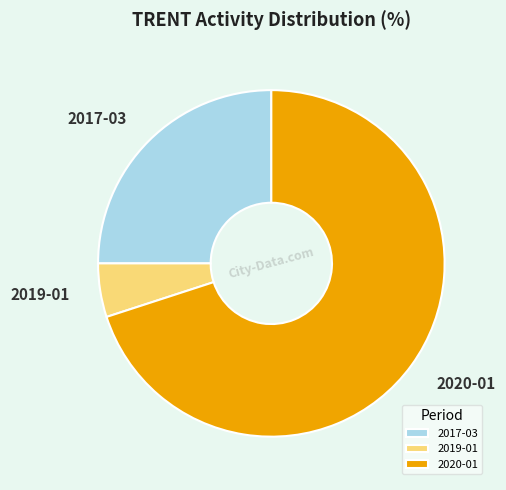

Is the sum of 2020-01 and 2017-03 greater than half?

Yes